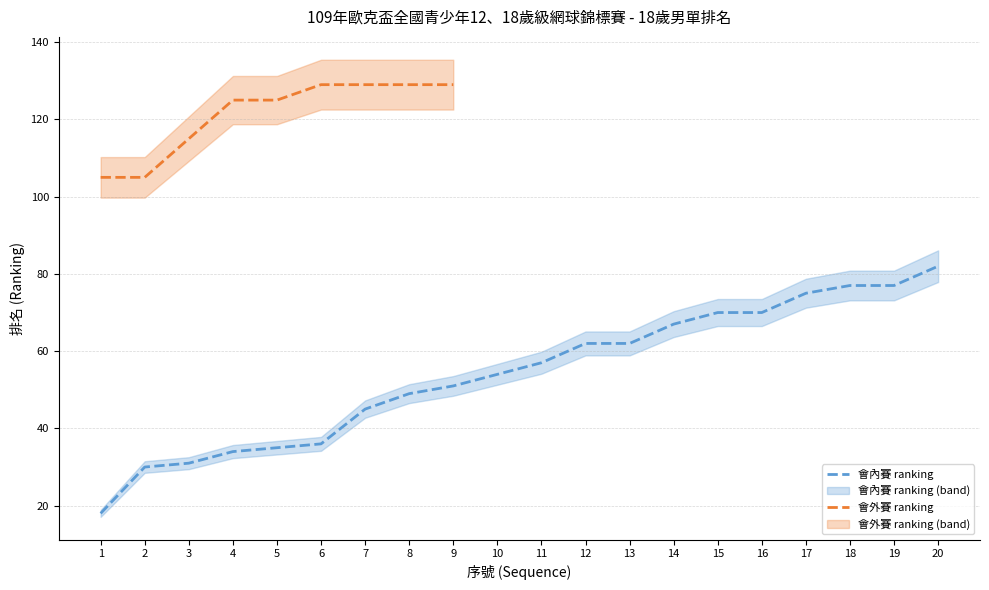

What is the value of the 2nd point from the left?

30